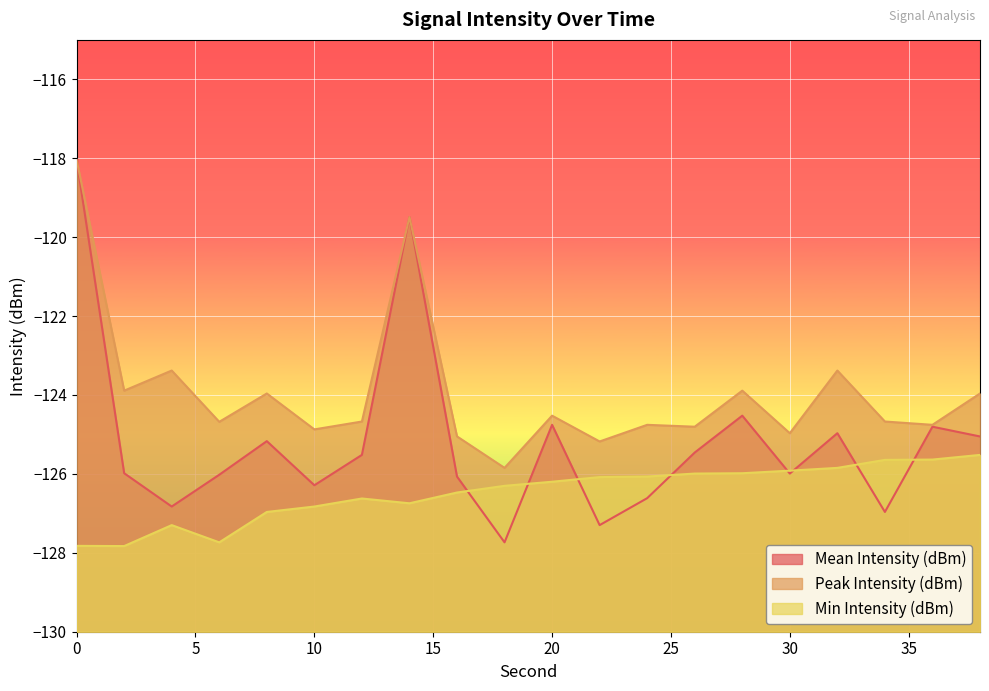

What is the value of the Peak Intensity (dBm) point at the 1st from the left?

-118.0